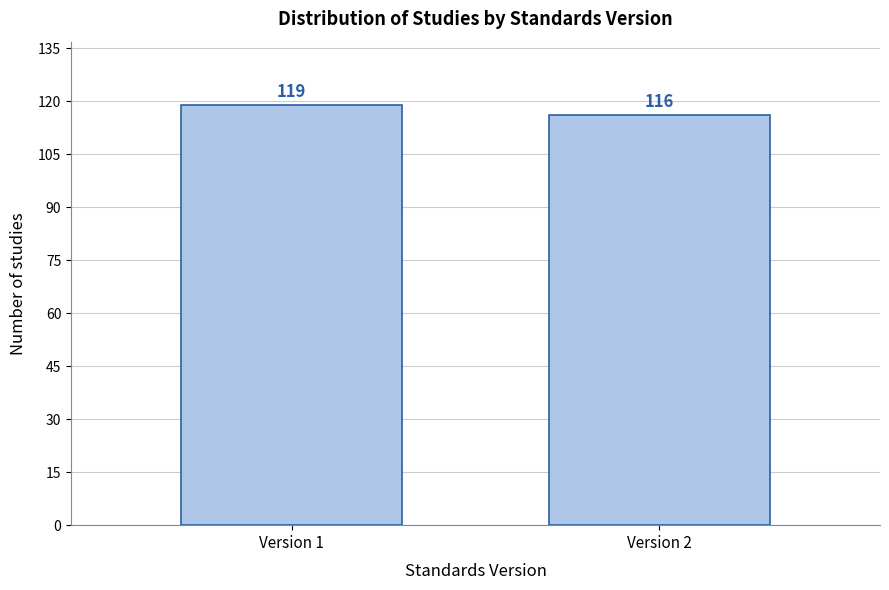

Reading left to right, transcribe all the data shown in this chart.

Version 1=119	Version 2=116